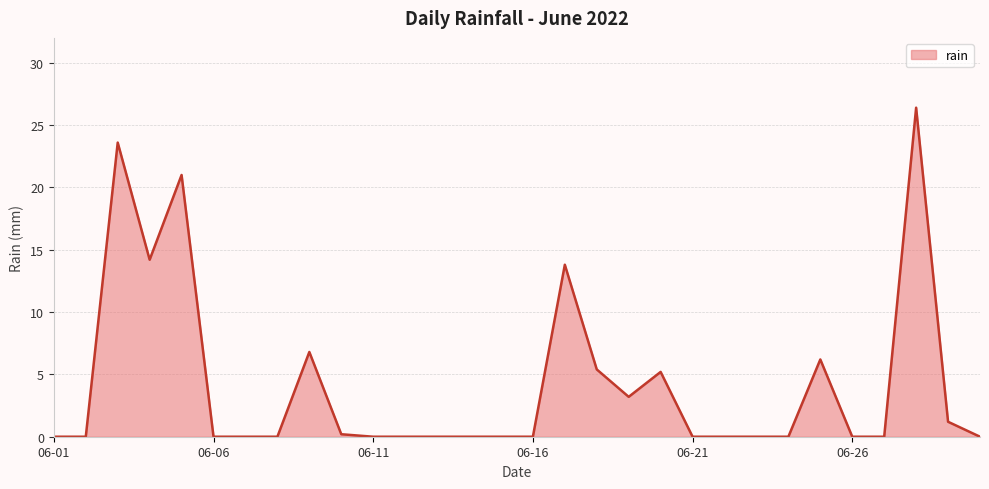

What is the difference between the maximum and minimum values?

26.4